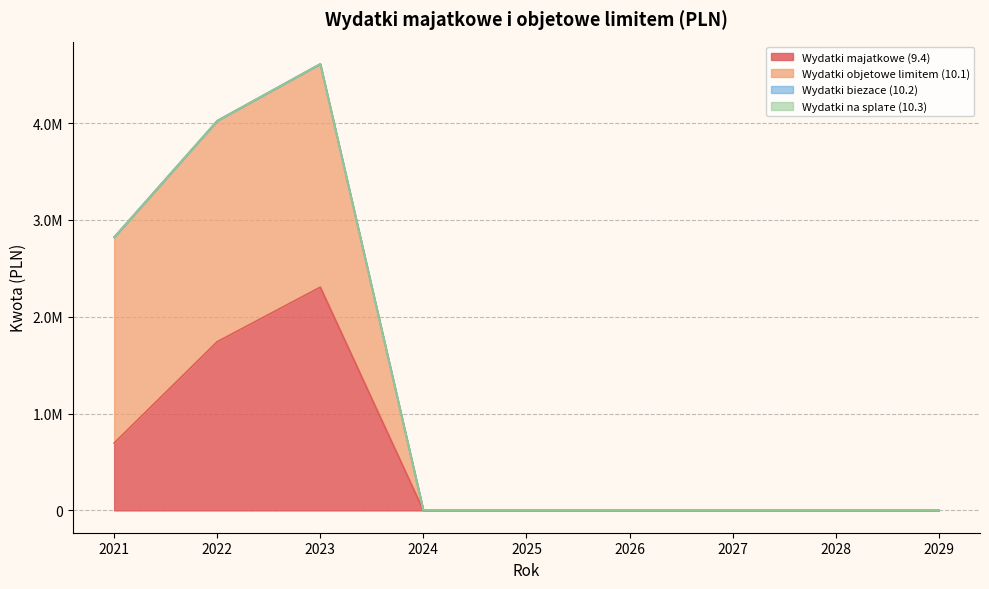

Which category has the lowest value in the Wydatki majatkowe (9.4) series?

2024